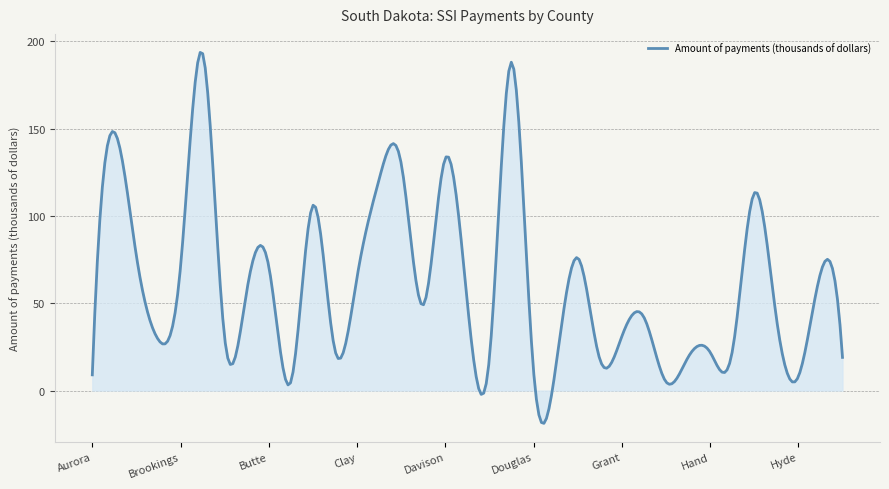

True or false: there are more than 2 points higher than both neighbors.

True